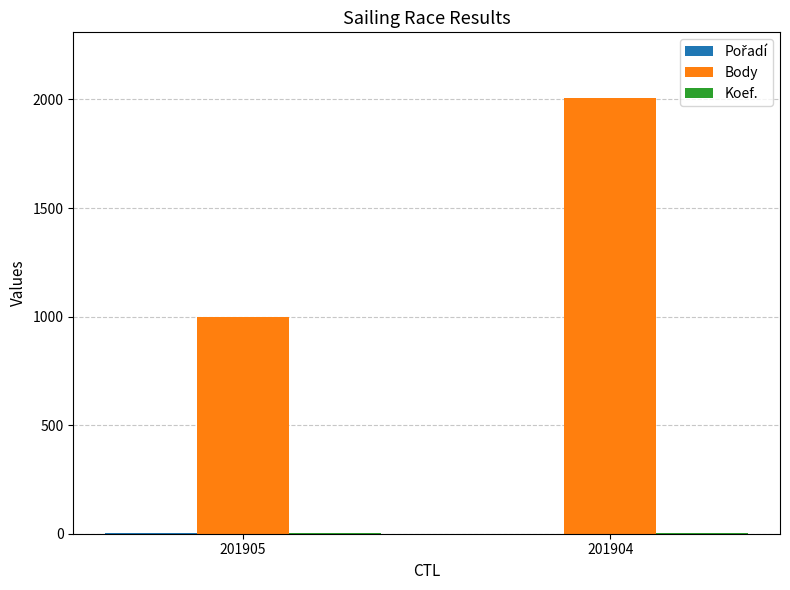

What is the maximum value shown in the chart?

2008